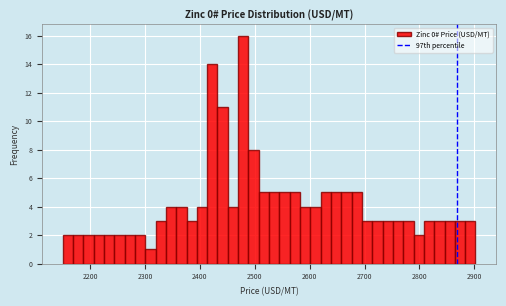

Around what value on the x-axis is the tallest bar? Give the approximate position of its centre, as read against the axis.

2480